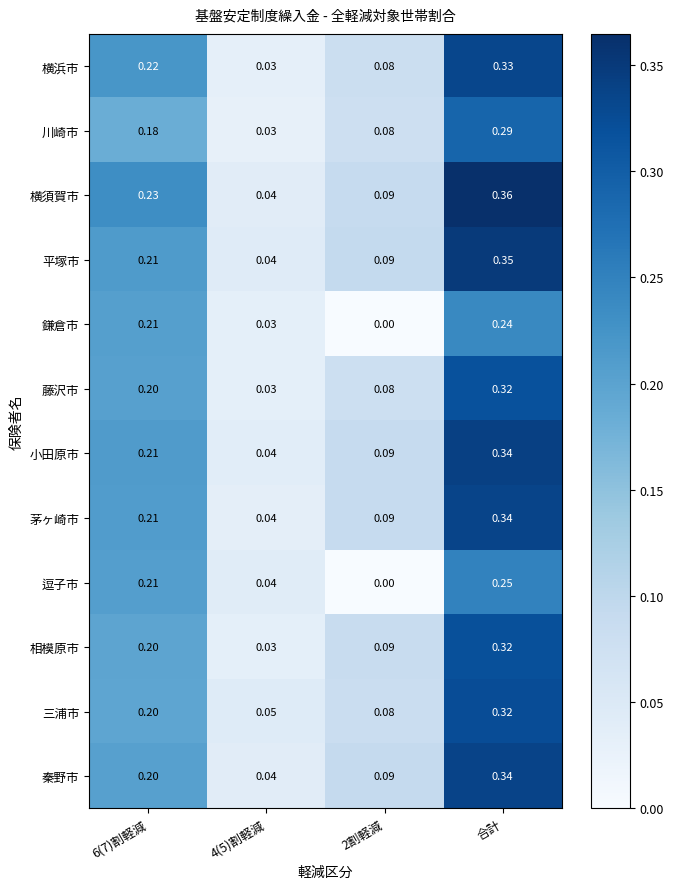

Which series has the largest range (max minus min)?

横須賀市